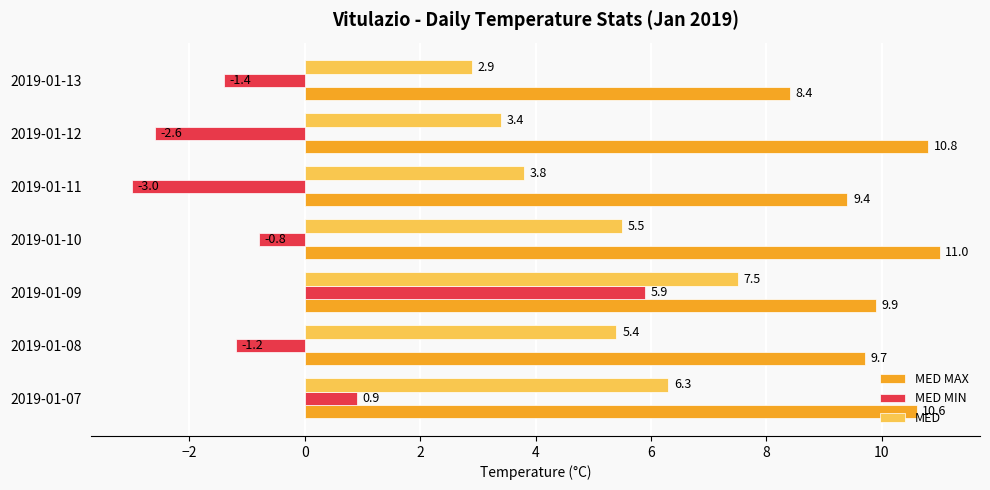

What is the spread (max minus min) of values at 2019-01-08?

10.9